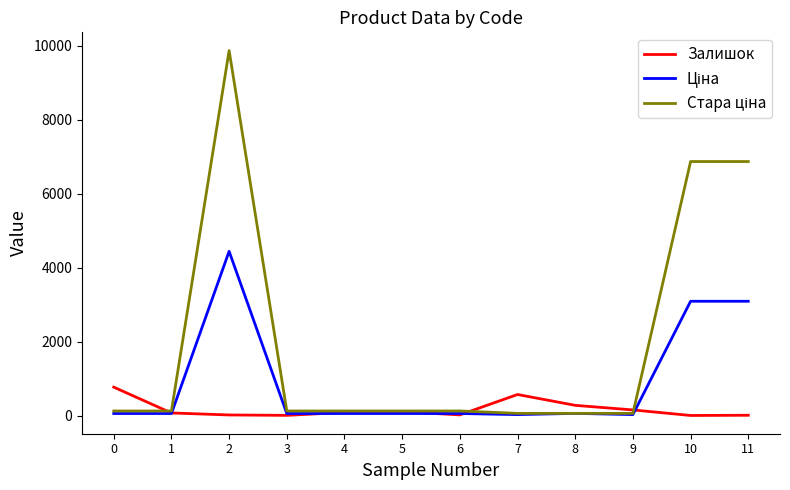

At which category does Залишок reach its first local valley?

3